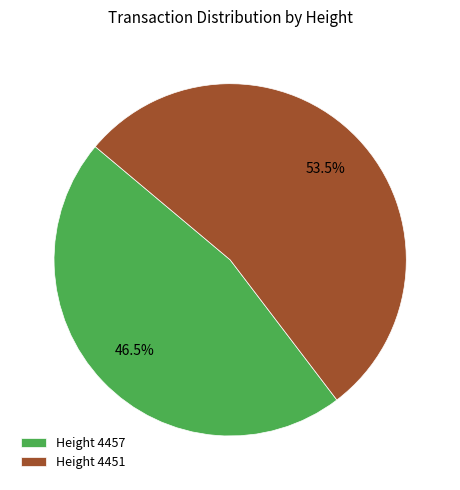

Do Height 4457 and Height 4451 together represent more than half of the pie?

Yes